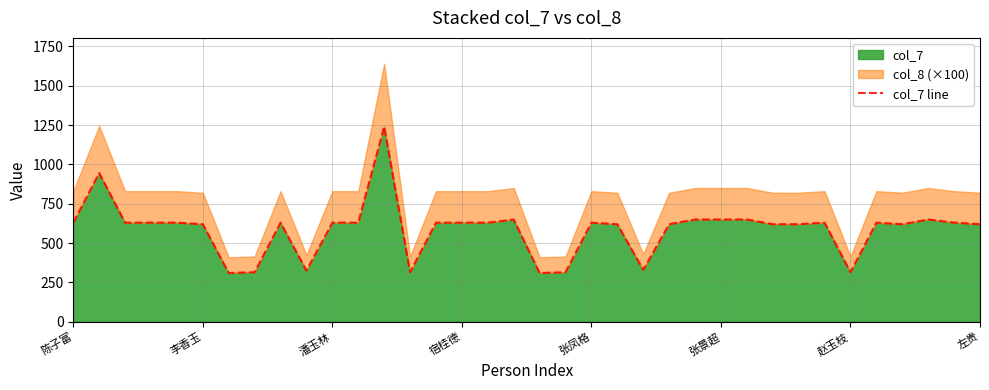

Reading left to right, what are all the values shown in this chart?

630	945	630	630	630	620	310	315	630	325	630	630	1240	315	630	630	630	650	310	315	630	620	330	620	650	650	650	620	620	630	315	630	620	650	630	620